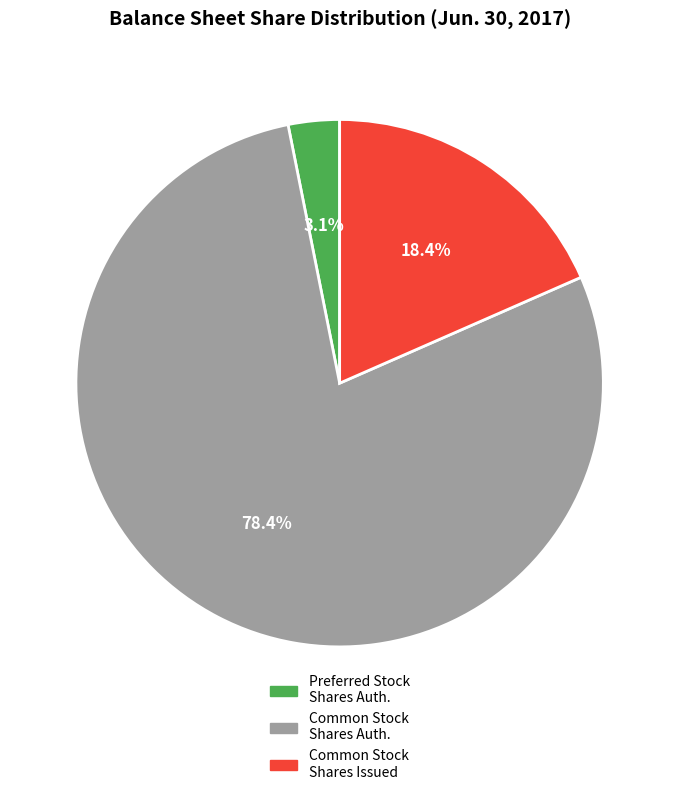

Between Common Stock Shares Issued and Common Stock Shares Auth., which is larger?

Common Stock Shares Auth.